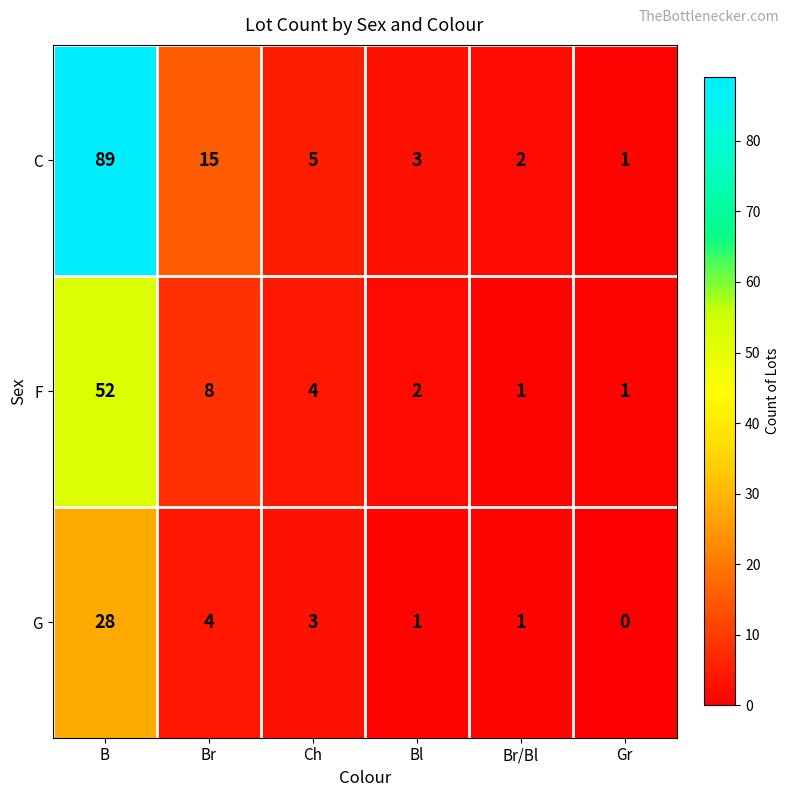

At which label is G closest to 14?

Br